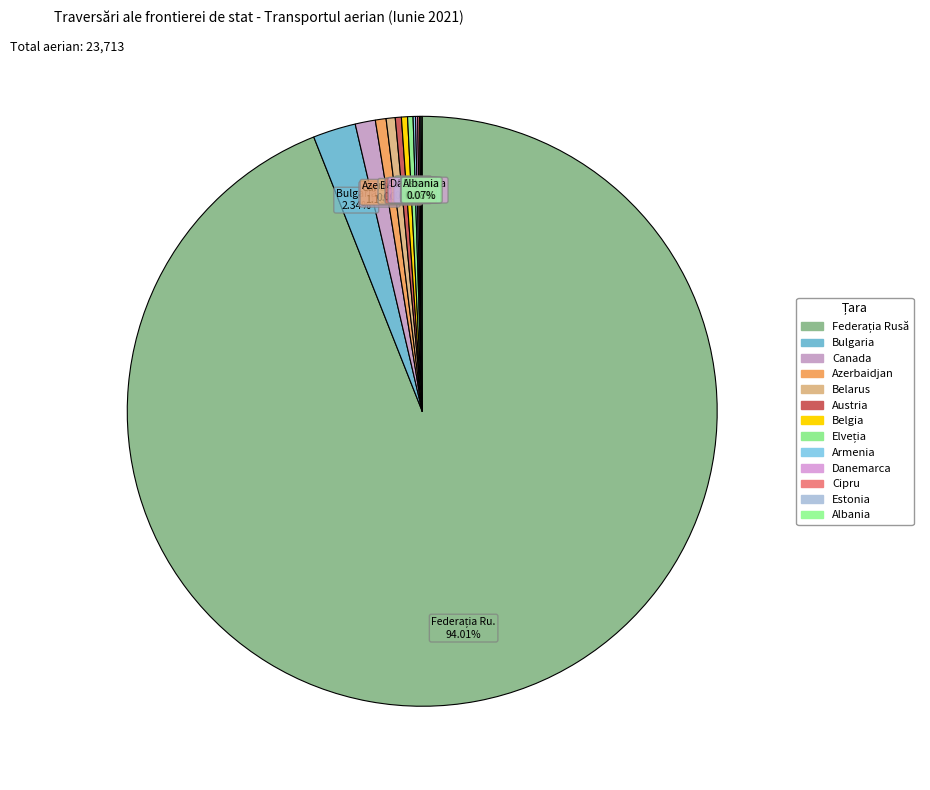

Does Federația Rusă account for over 50% of the chart?

Yes